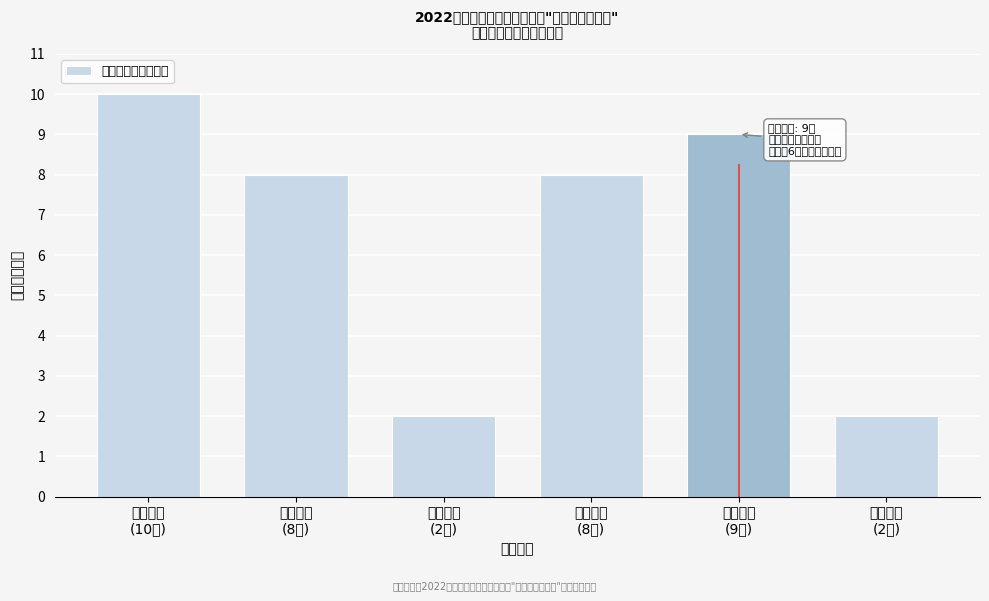

Reading left to right, extract all data points from this chart.

10	8	2	8	9	2